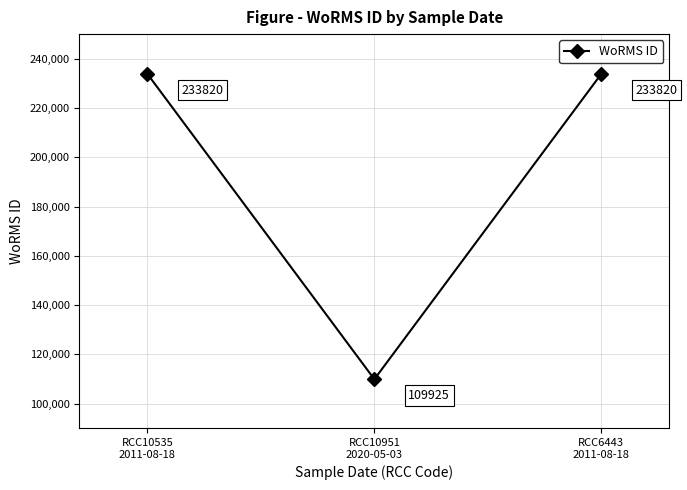

What is the sum of the values at RCC10535
2011-08-18 and RCC6443
2011-08-18?

467640